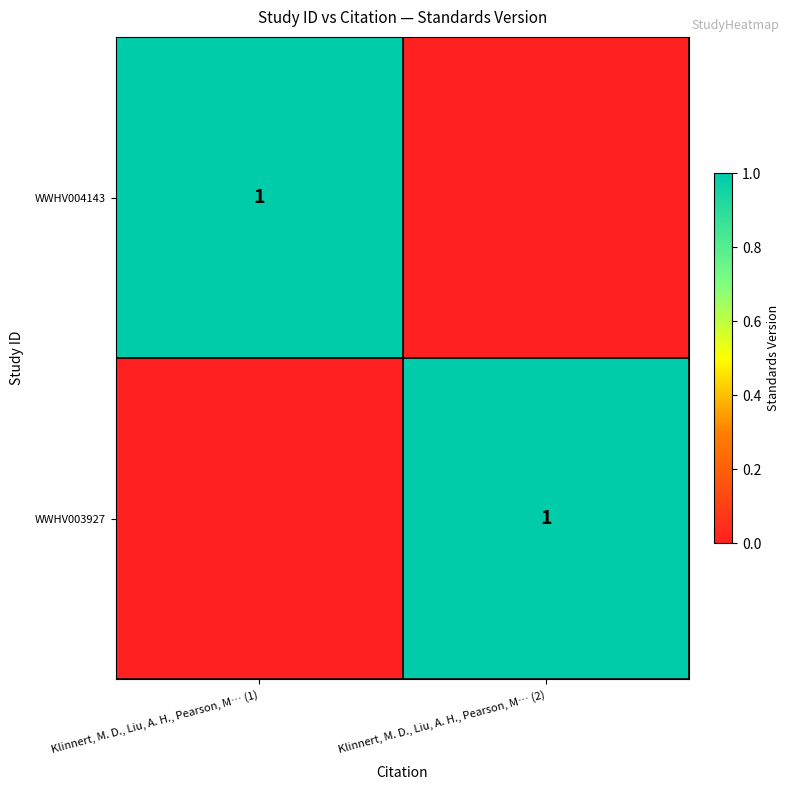

The value of WWHV004143 at Klinnert, M. D., Liu, A. H., Pearson, M… (1) is 0. True or false?

False